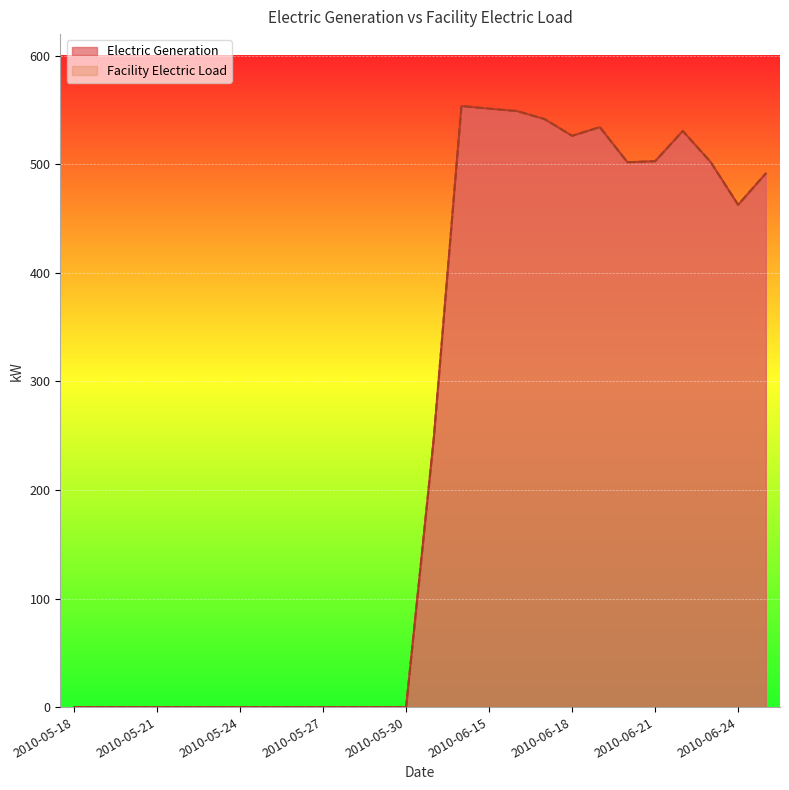

What is the sum of all Facility Electric Load values?

6496.5